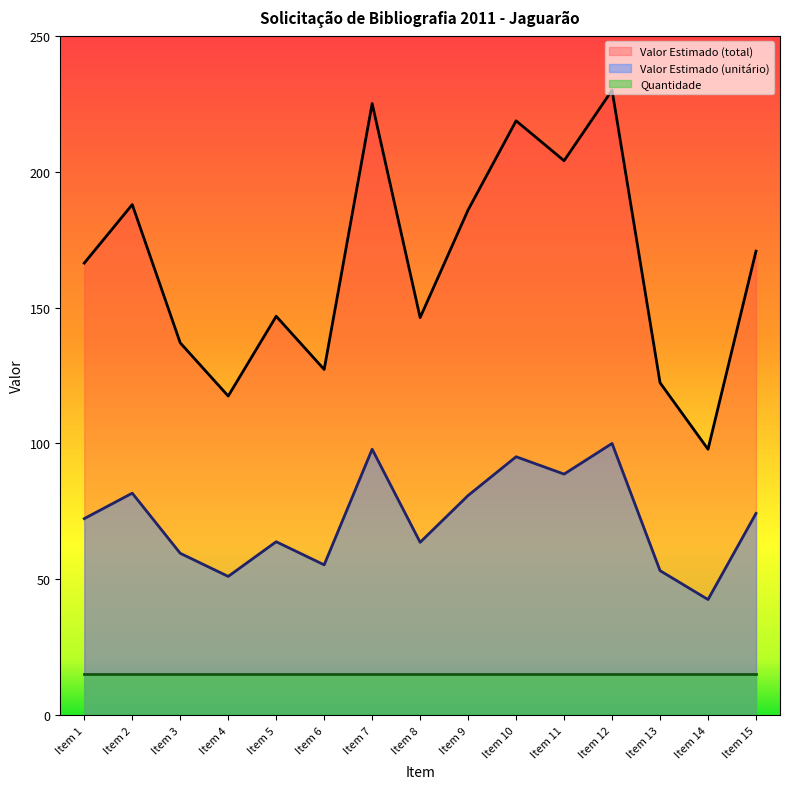

At which label does Valor Estimado (total) first exceed 72?

Item 1